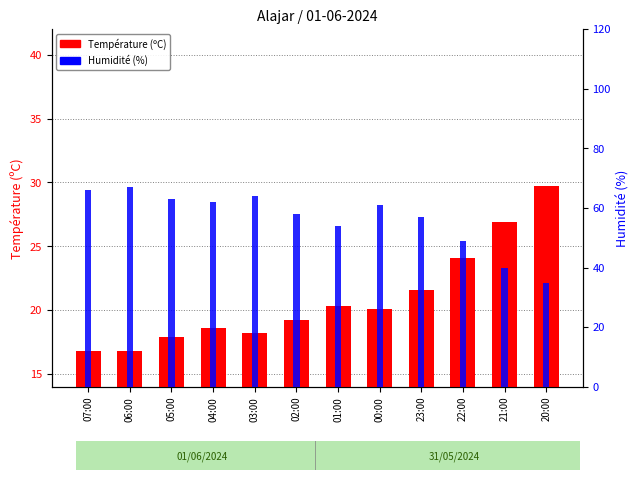

What is the maximum value shown in the chart?

67.0